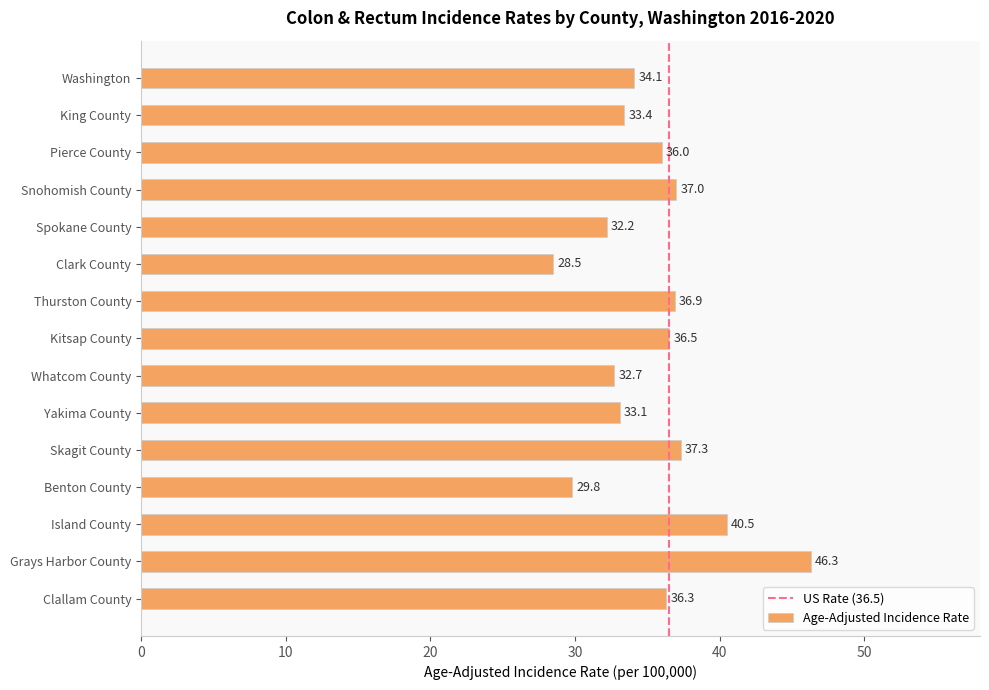

What is the change in value from Washington to Whatcom County?

-1.4